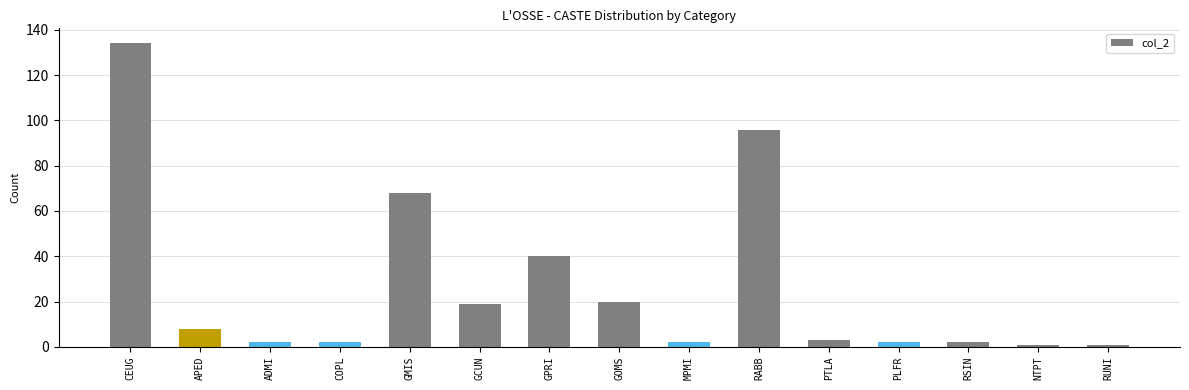

Reading left to right, extract all data points from this chart.

CEUG=134	APED=8	ADMI=2	COPL=2	GMIS=68	GCUN=19	GPRI=40	GOMS=20	MPMI=2	RABB=96	PTLA=3	PLFR=2	RSIN=2	NTPT=1	RUNI=1